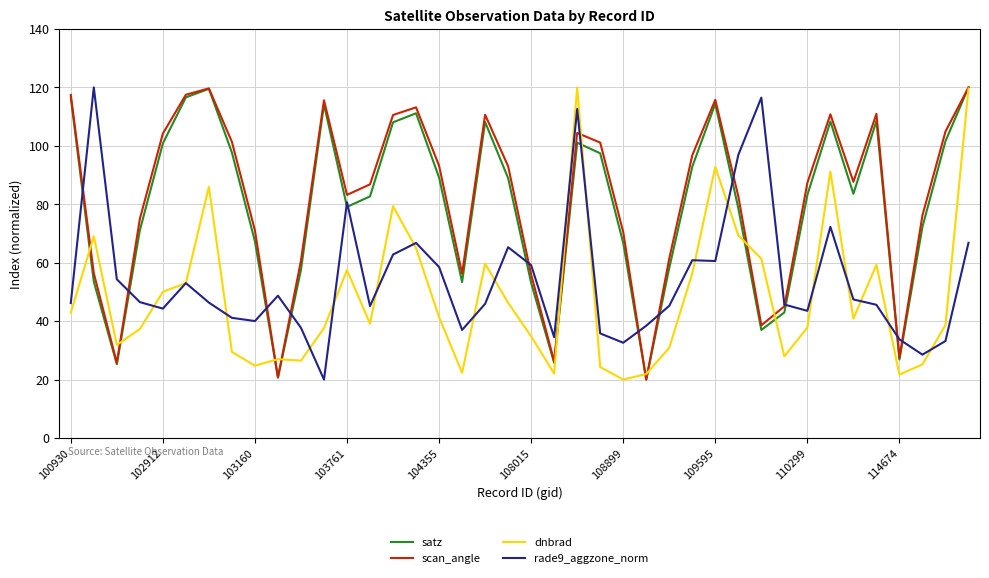

What is the difference between the second highest and minimum values in the satz series?

99.5